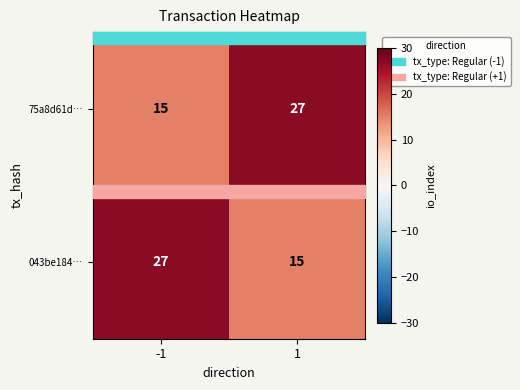

At how many categories does at least one series exceed 17?

2